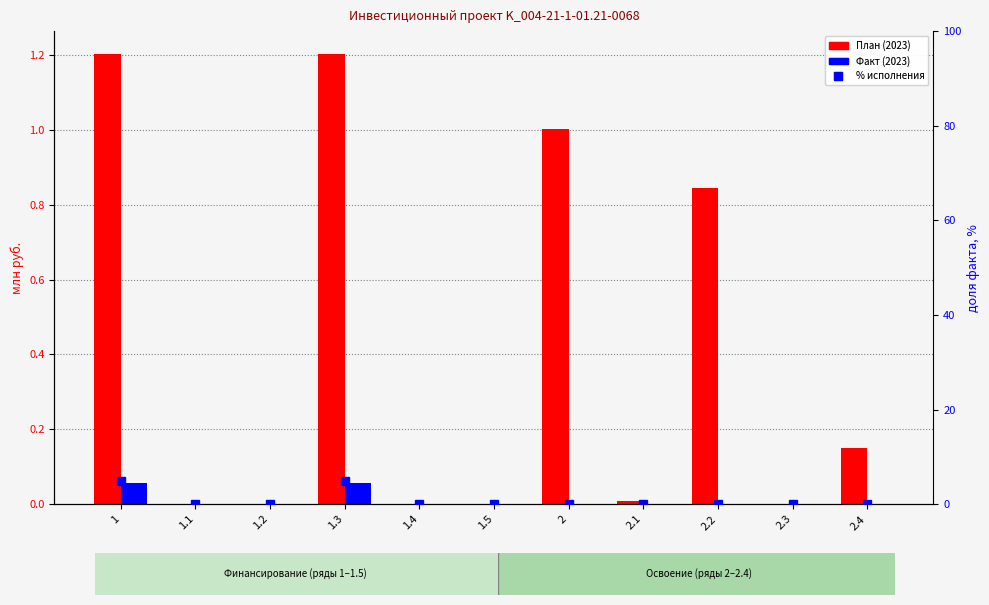

What is the total value across all series at 1.3?

6.1